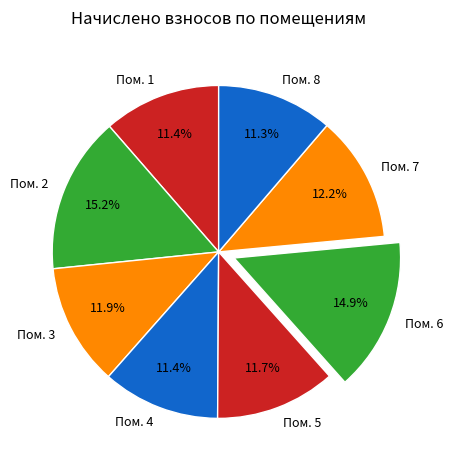

Approximately how many times larger is the value at Пом. 4 compared to Пом. 8?

1.0